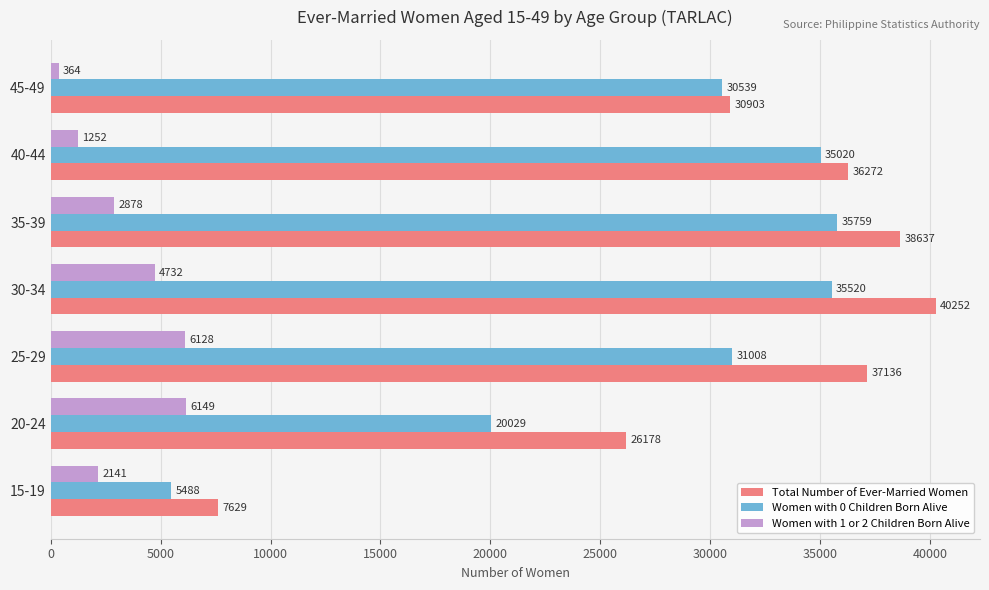

Which series has the largest total across all categories?

Total Number of Ever-Married Women